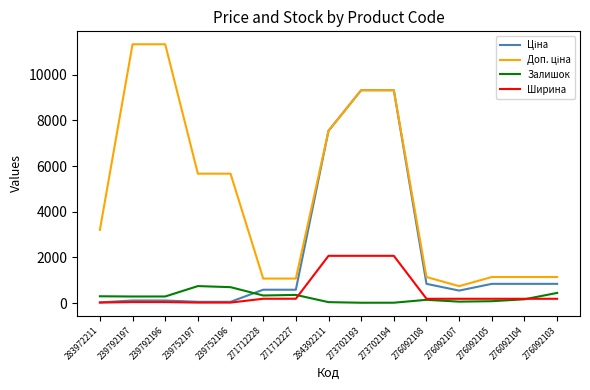

The Залишок series shows 167.0 at 276092104. True or false?

True